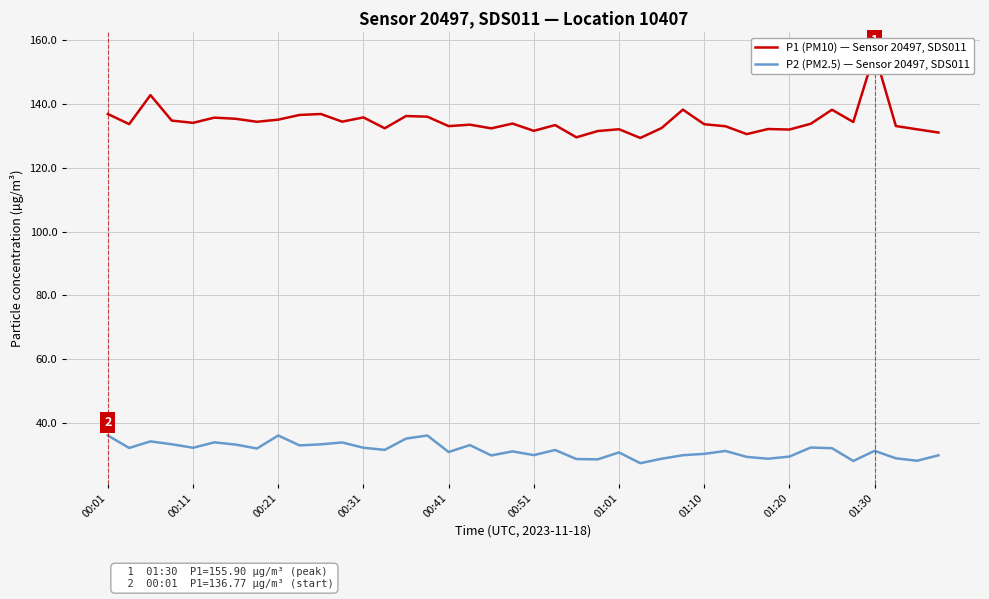

Is it true that P2 (PM2.5) — Sensor 20497, SDS011 equals 47.6 at 00:41?

False